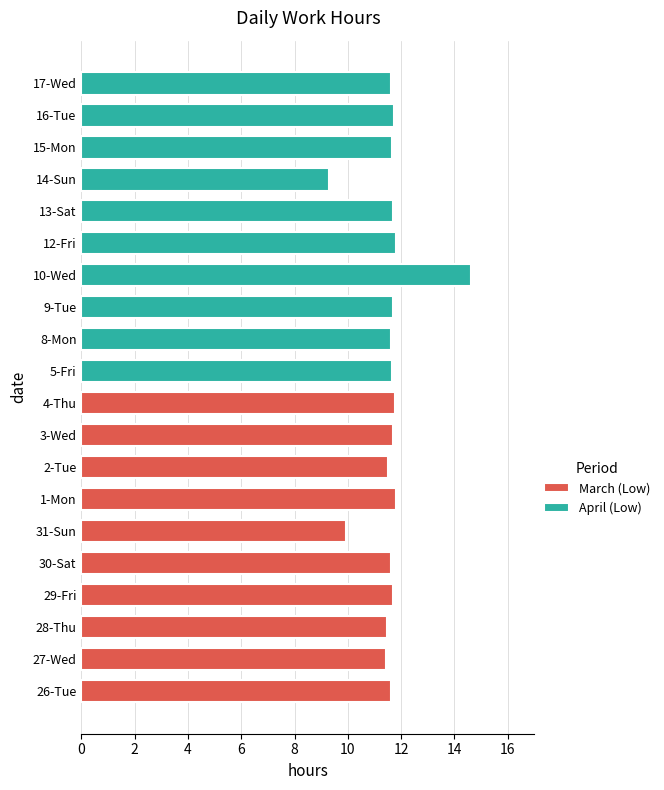

Which has a higher value, 26-Tue or 1-Mon?

1-Mon